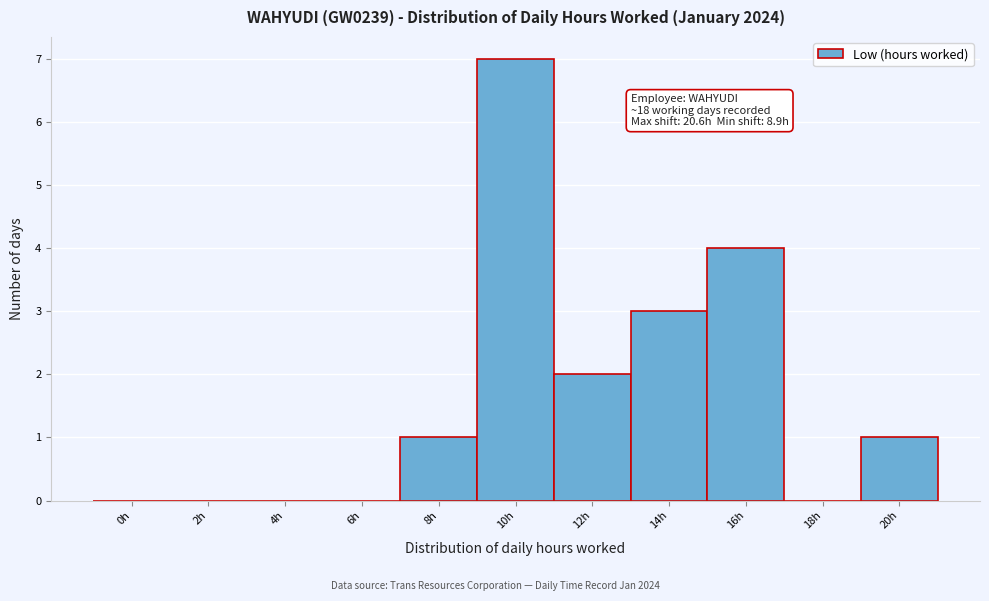

Reading left to right, list all the values displayed in this chart.

0h=0	2h=0	4h=0	6h=0	8h=1	10h=7	12h=2	14h=3	16h=4	18h=0	20h=1